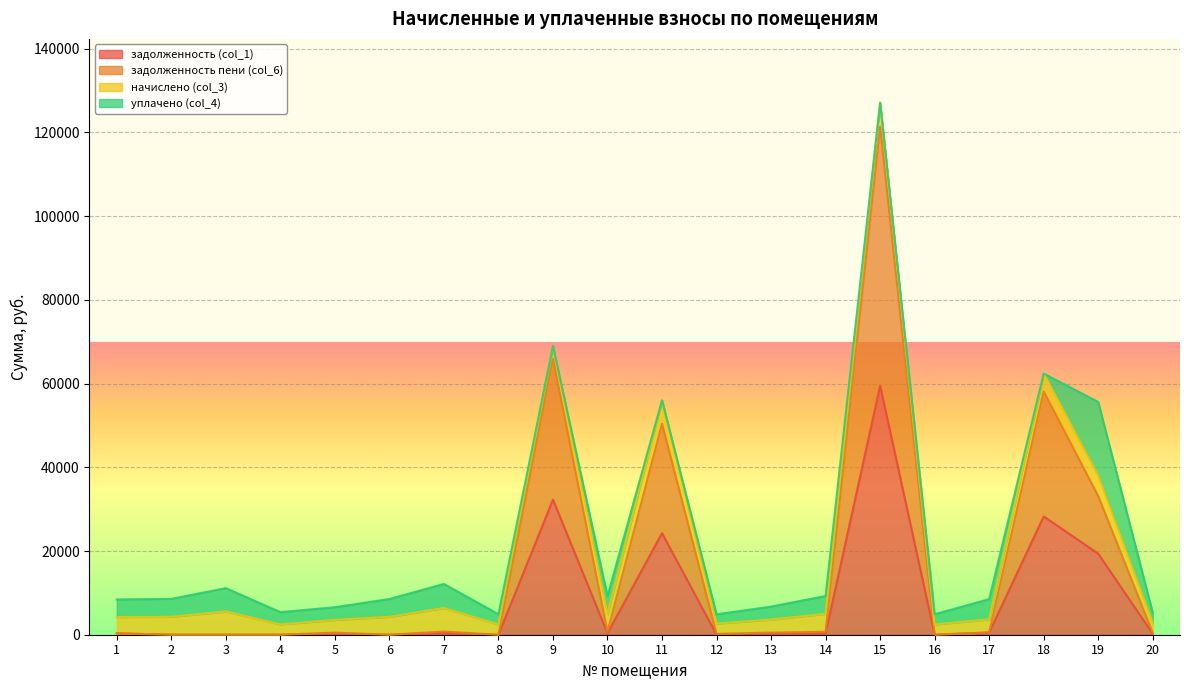

Which label corresponds to the smallest value in the chart?

2